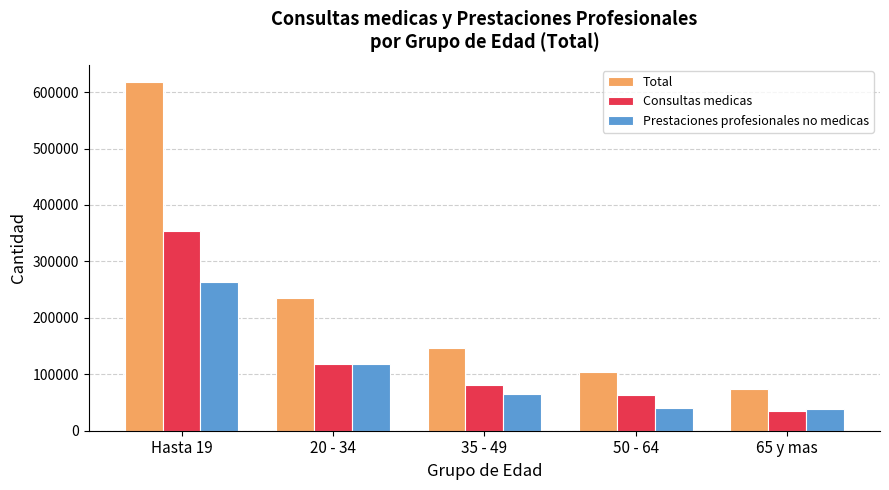

Which series has the largest range (max minus min)?

Total